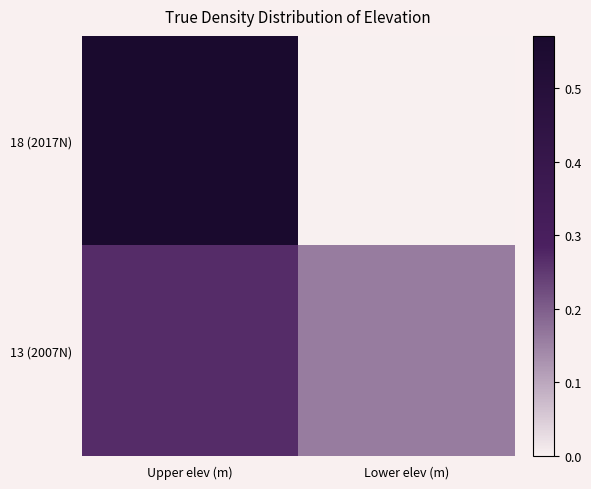

Which series changed the most between Upper elev (m) and Lower elev (m)?

18 (2017N)